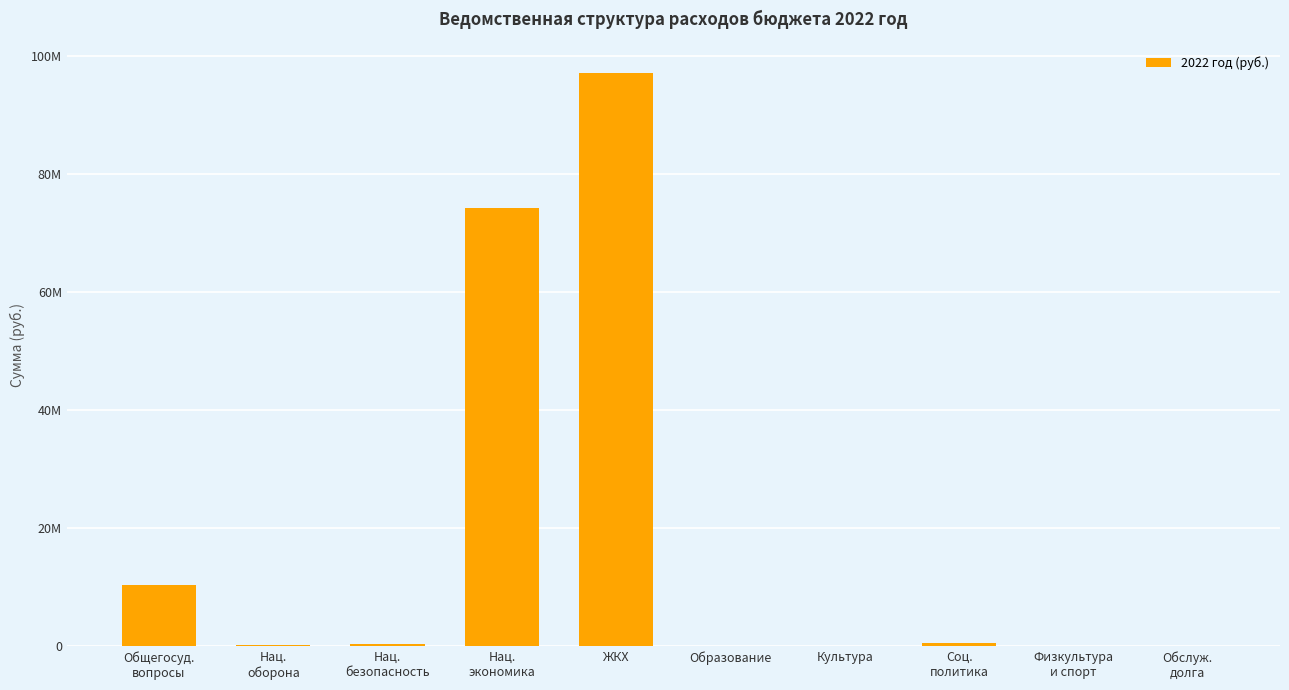

What is the sum of all values?

183287726.5